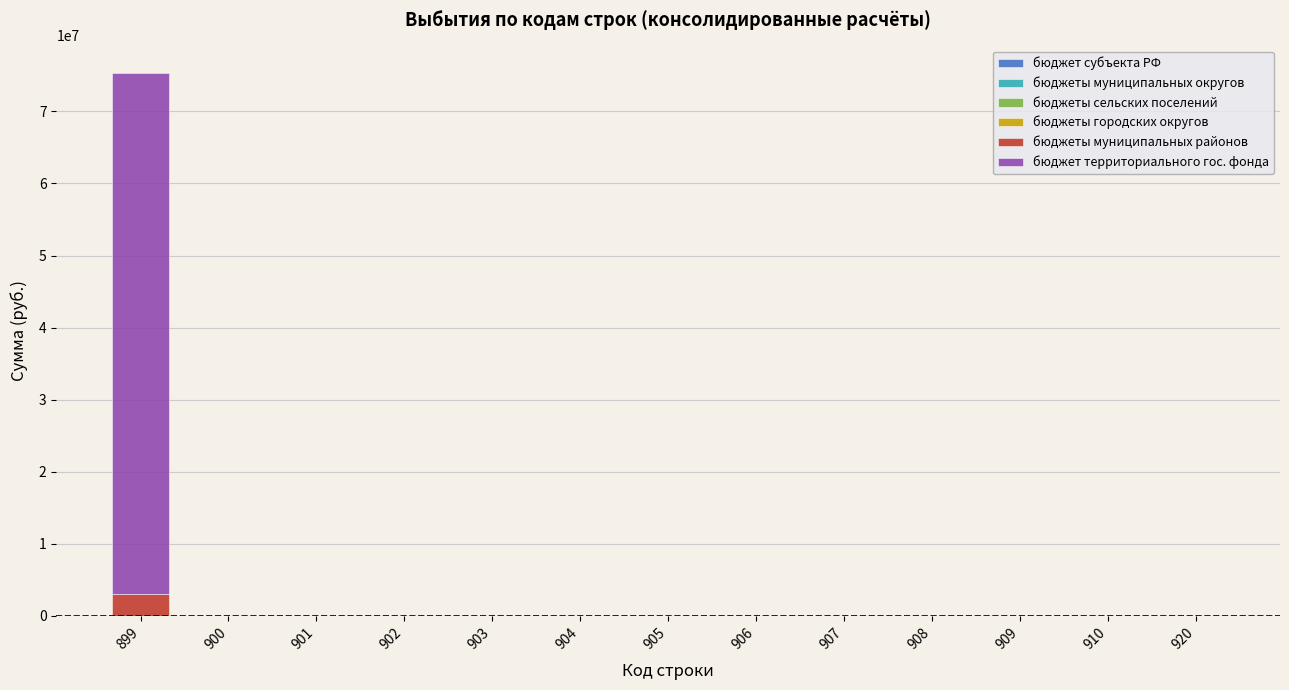

How many data points does each series have?

13